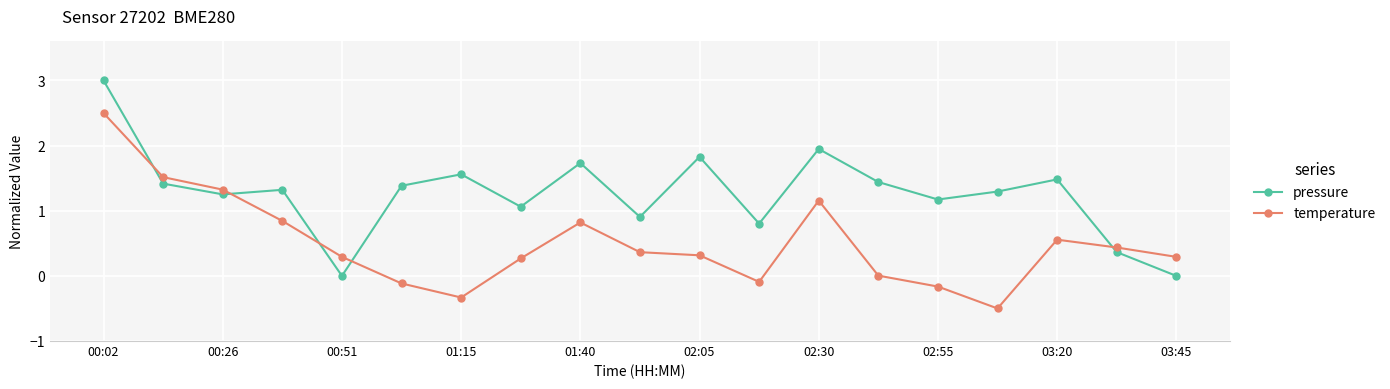

What is the difference between the maximum and minimum values in the temperature series?

3.0